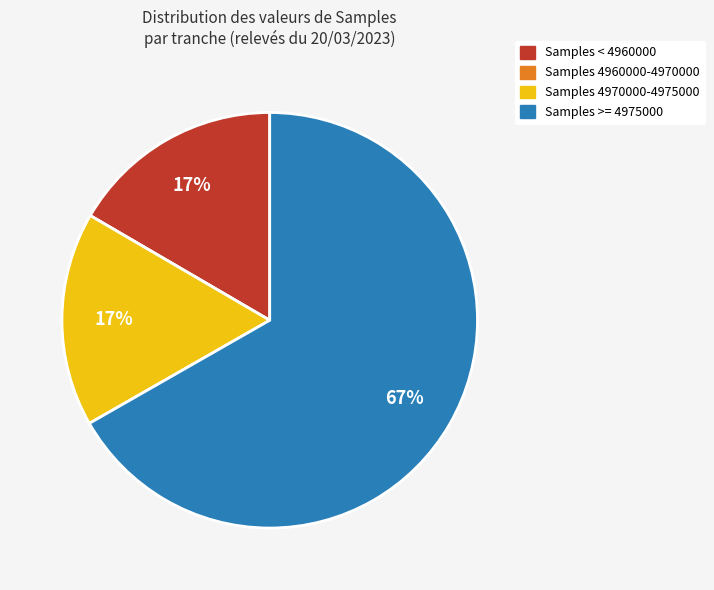

Is there any slice that represents more than half of the pie?

Yes